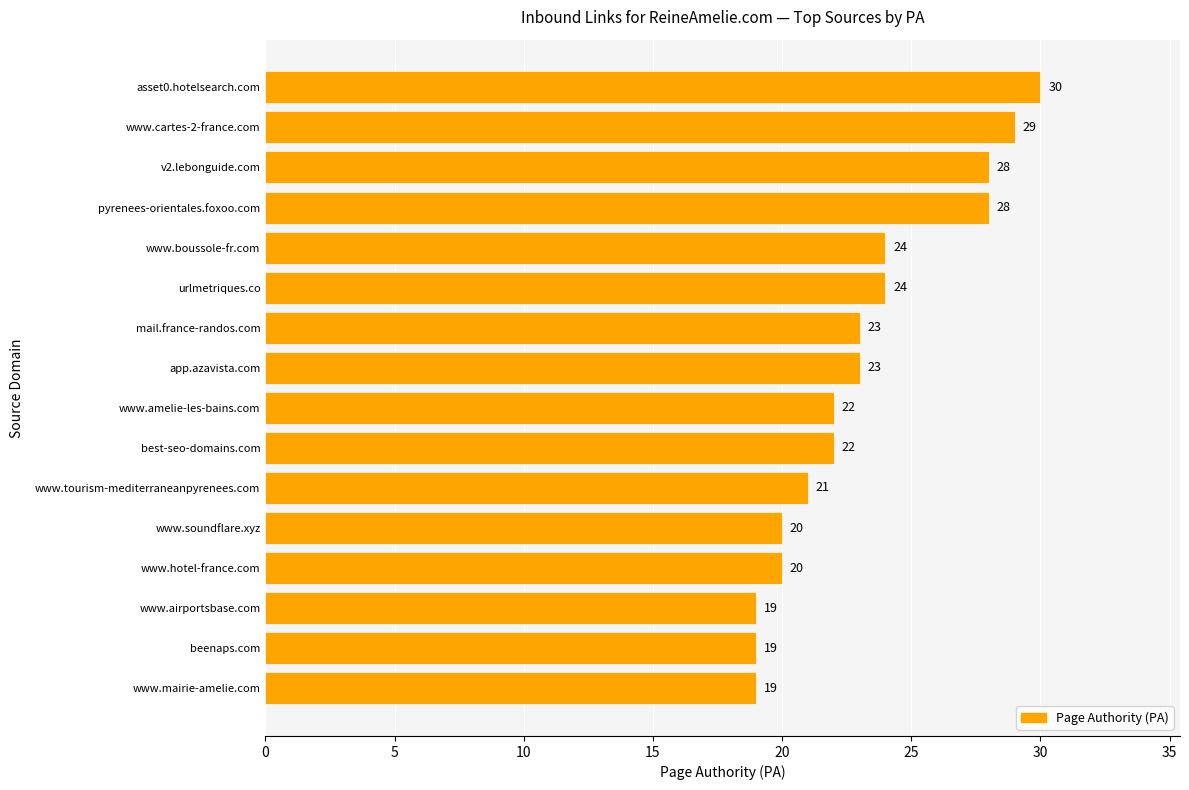

Is it true that the value at mail.france-randos.com is 9?

False